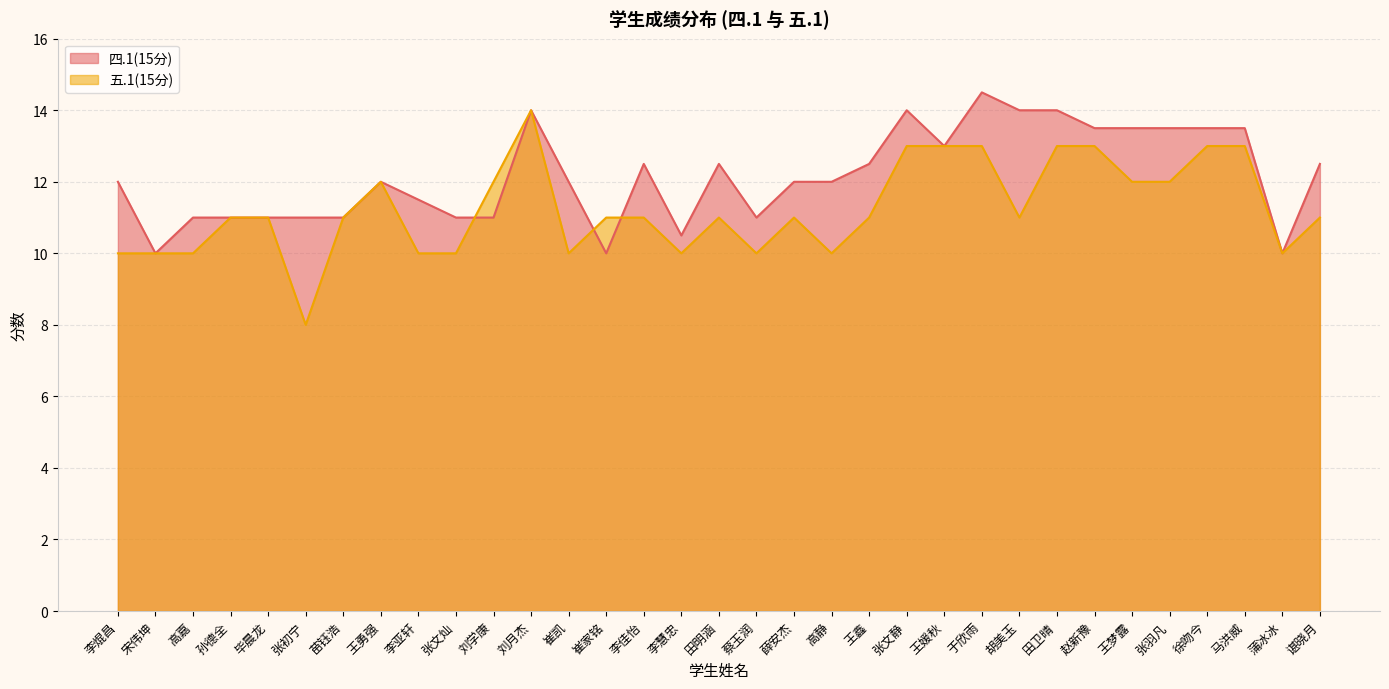

Rank the series at 王梦露 from lowest to highest value.

五.1(15分), 四.1(15分)